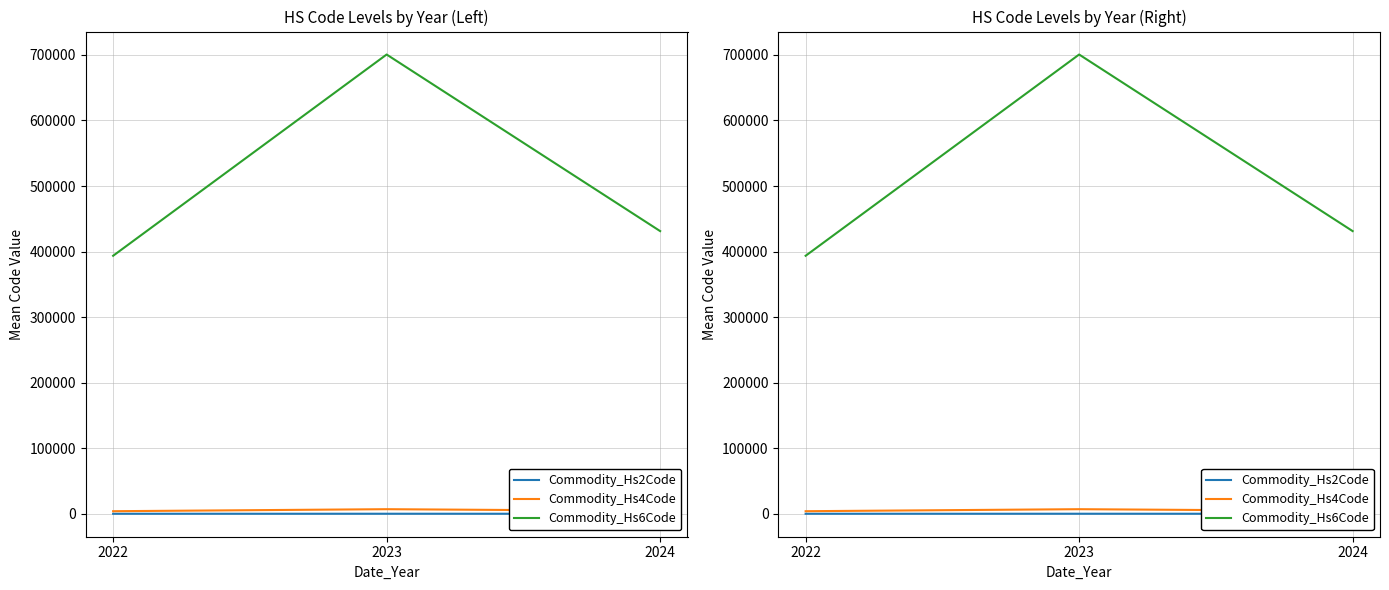

At which label is Commodity_Hs2Code closest to 52?

2024